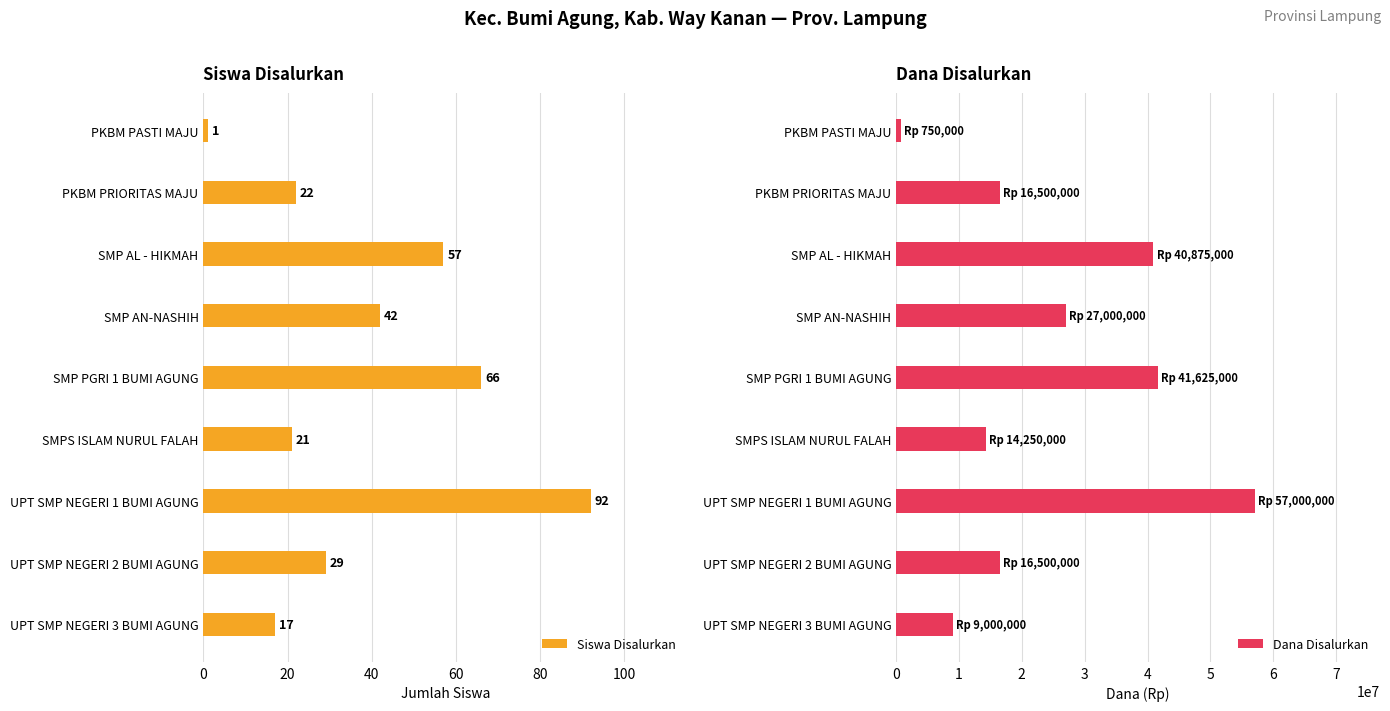

The Dana Disalurkan series shows 16500000 at UPT SMP NEGERI 2 BUMI AGUNG. True or false?

True